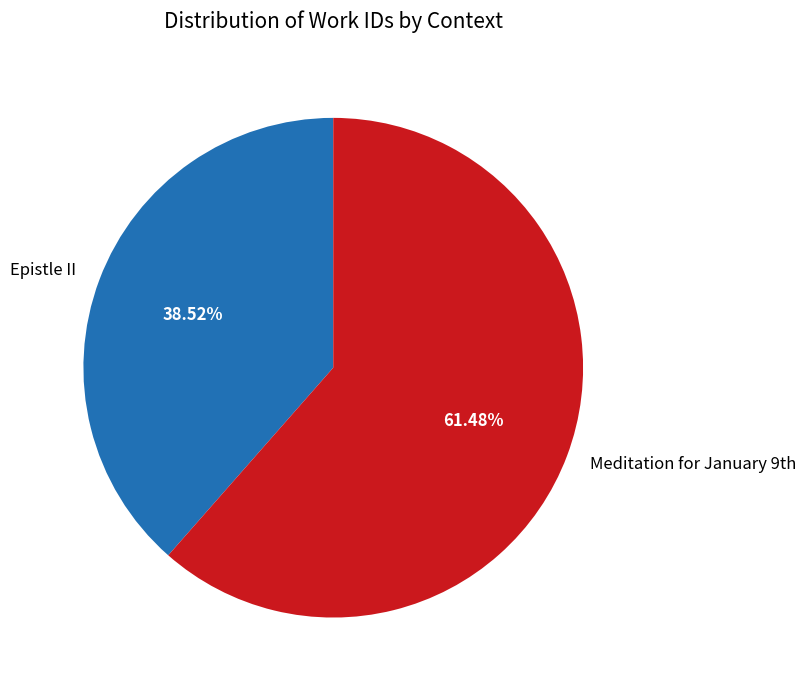

How many segments does this pie chart have?

2